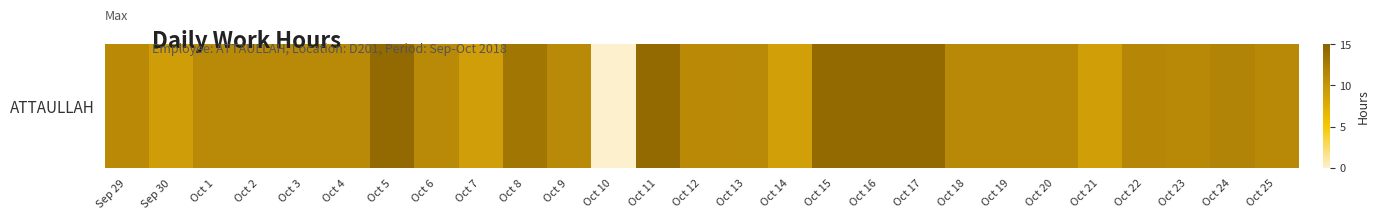

Count the number of data series in this chart.

1